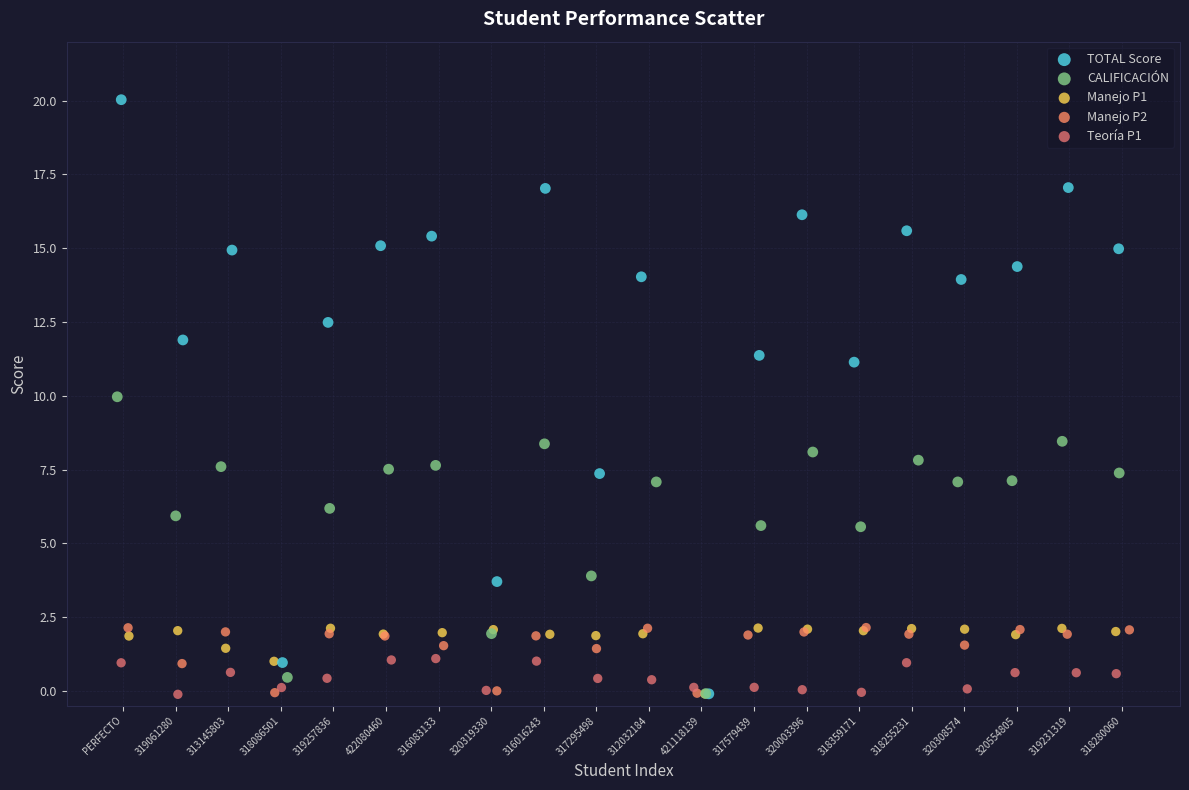

Which series reaches the maximum Y coordinate?

TOTAL Score